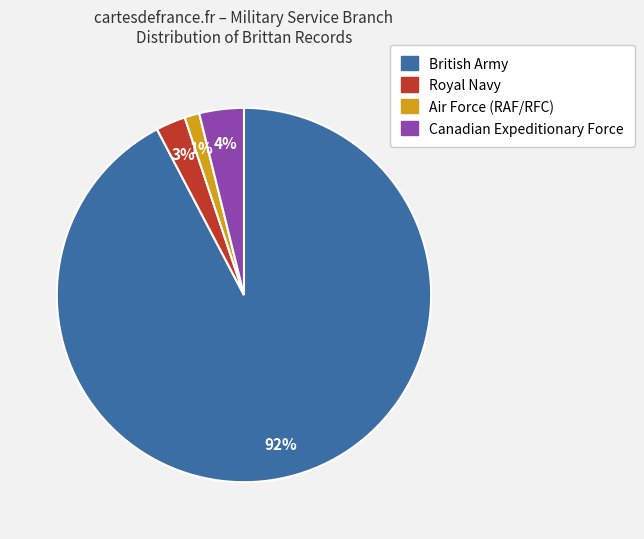

Does British Army represent more than half of the total?

Yes